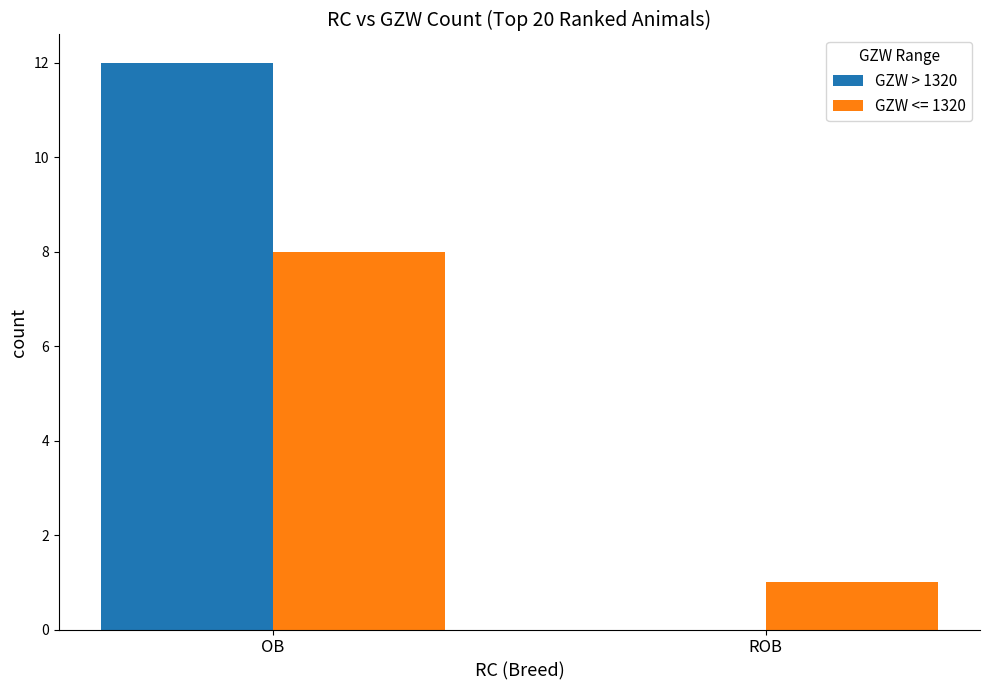

Between OB and ROB, which series saw the biggest shift?

GZW > 1320